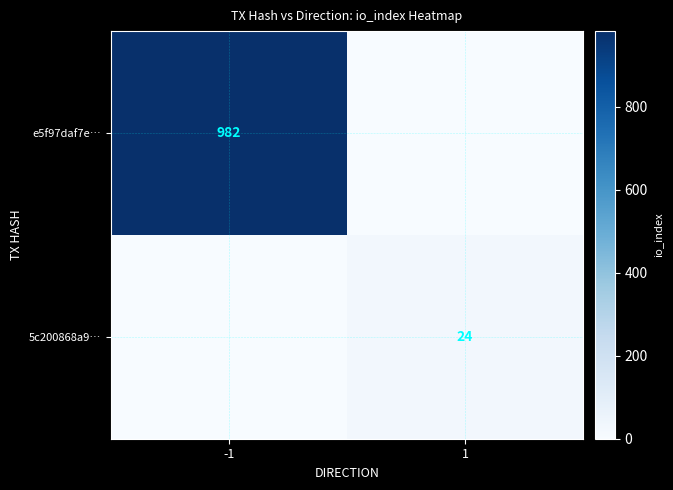

The value of 5c200868a9… at 1 is 33. True or false?

False